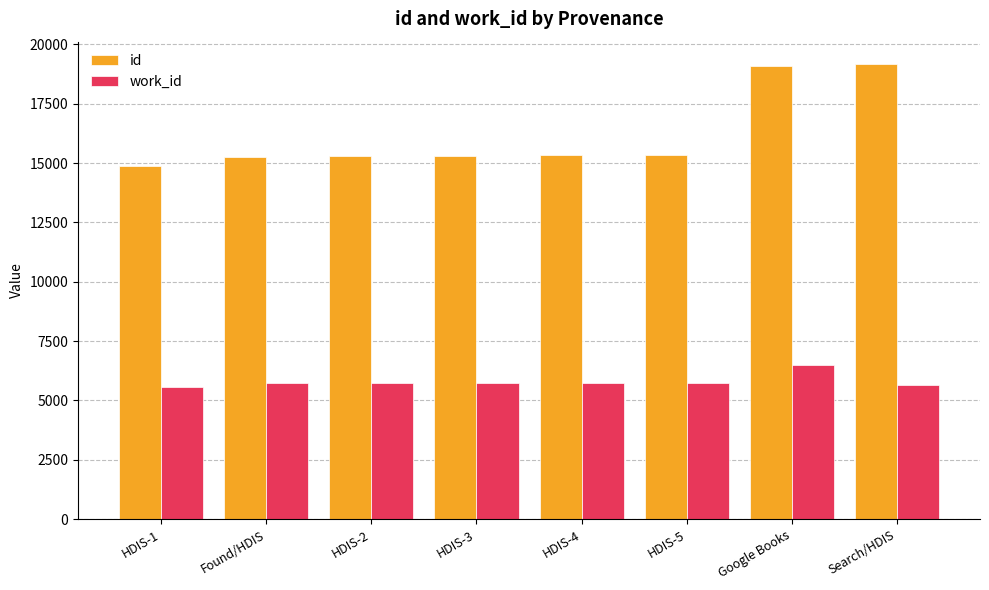

Rank the series by their average value, from lowest to highest.

work_id, id